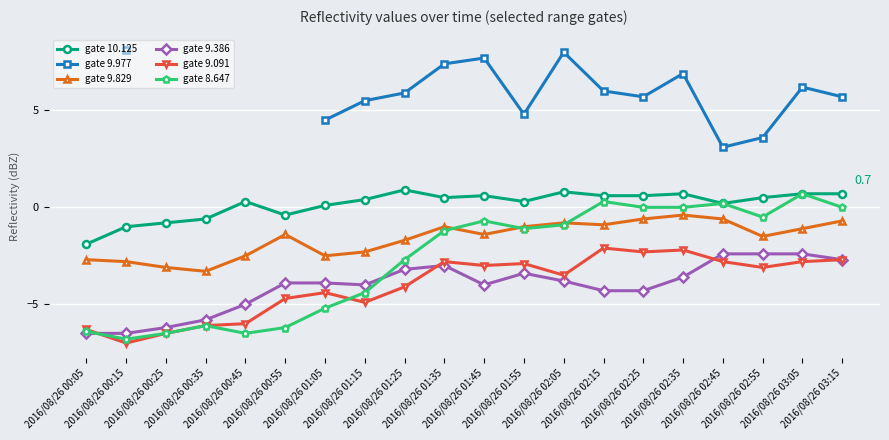

True or false: gate 9.091 and gate 9.829 cross at least once.

False